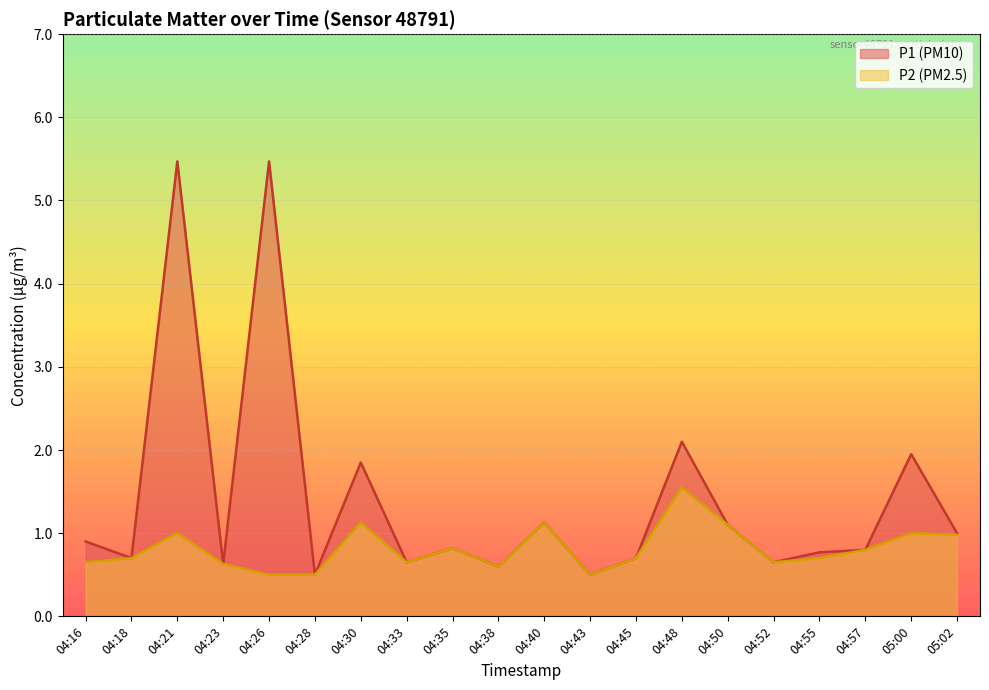

Which category has the lowest value in the P2 series?

04:26